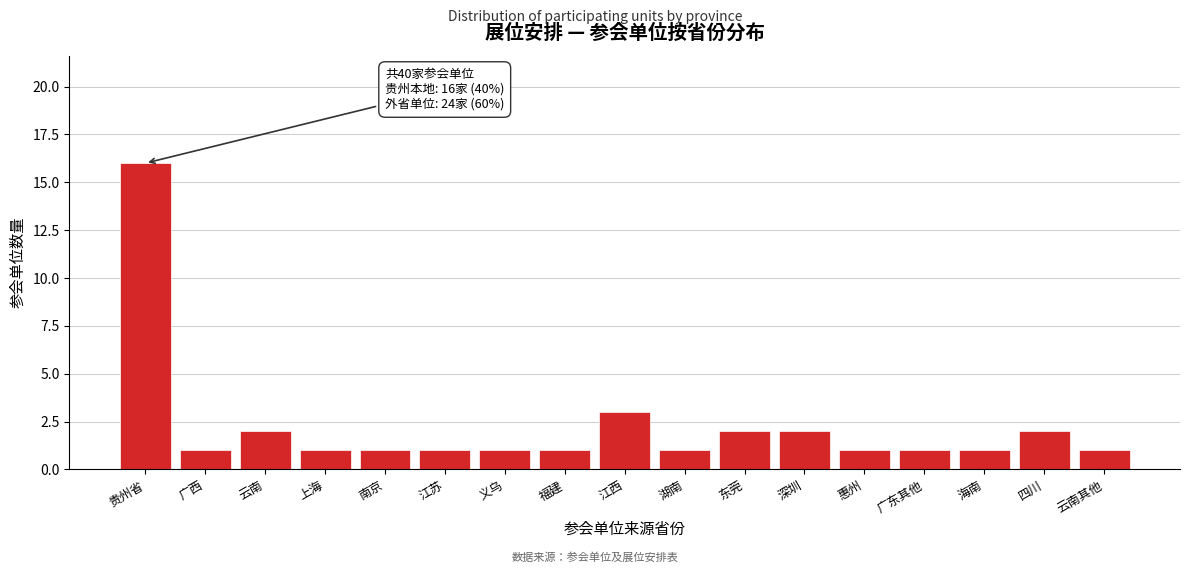

Reading left to right, transcribe all the data shown in this chart.

16	1	2	1	1	1	1	1	3	1	2	2	1	1	1	2	1